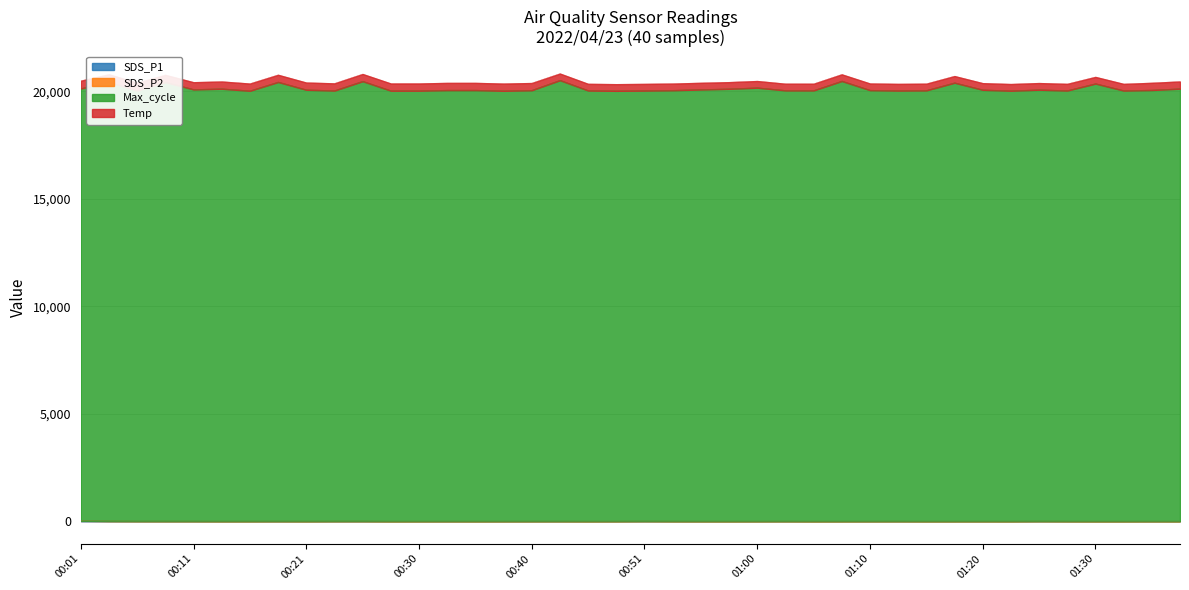

What is the difference between the maximum and minimum values in the Max_cycle series?

494.5